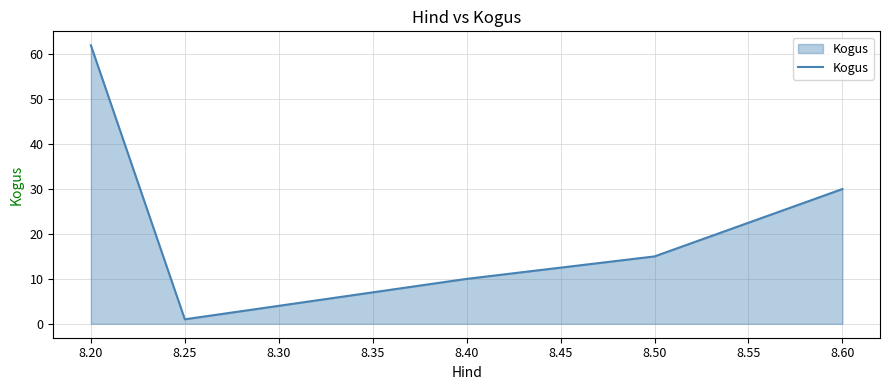

The chart shows a value of 52 at 8.60. True or false?

False